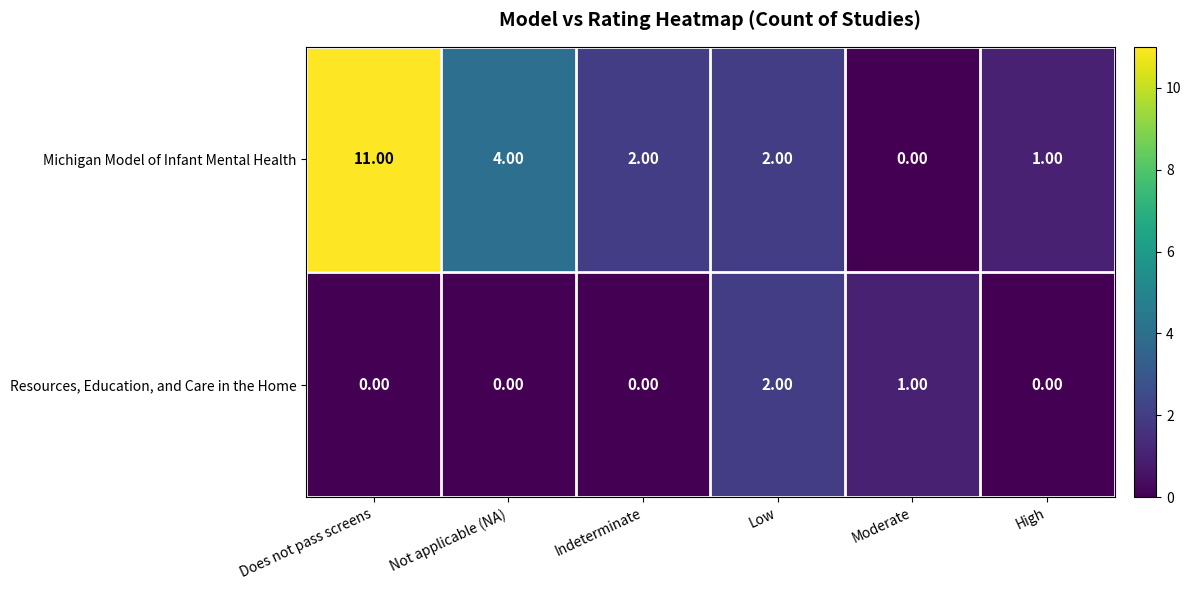

What is the sum of the Michigan Model of Infant Mental Health values at Moderate and Not applicable (NA)?

4